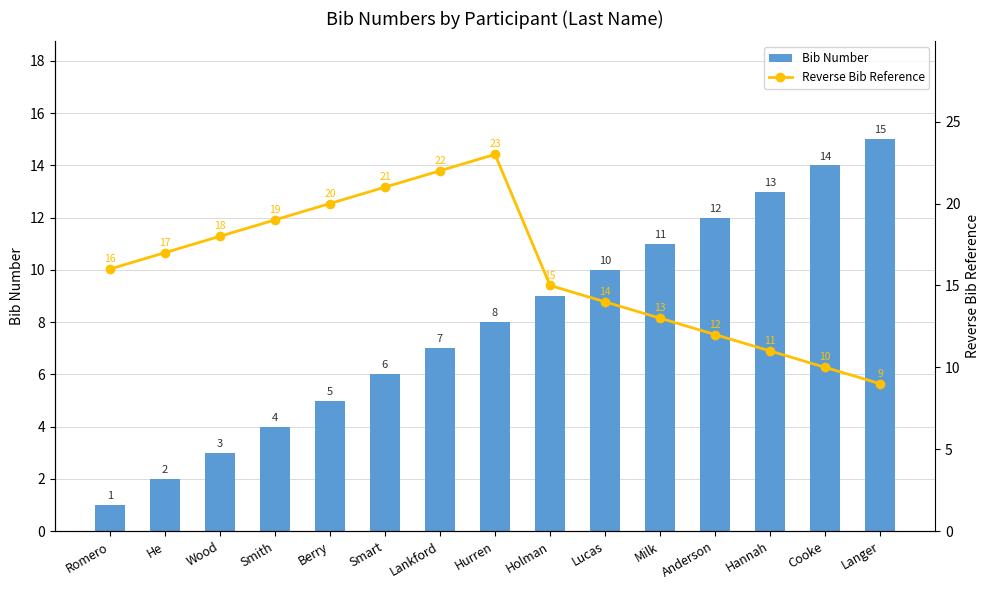

What is the maximum value shown in the chart?

23